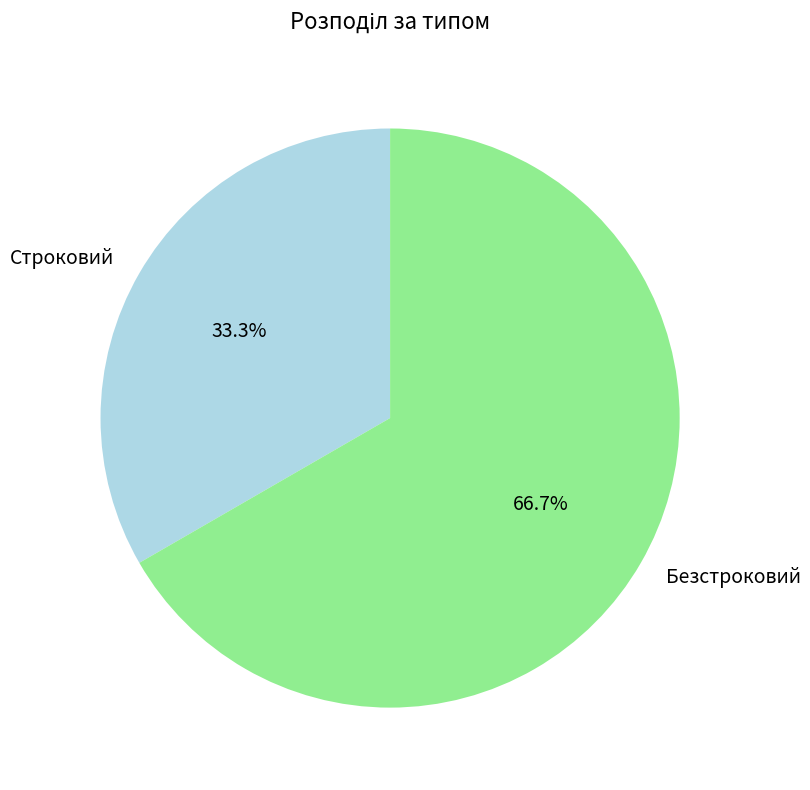

Combined, do Безстроковий and Строковий account for over 50%?

Yes